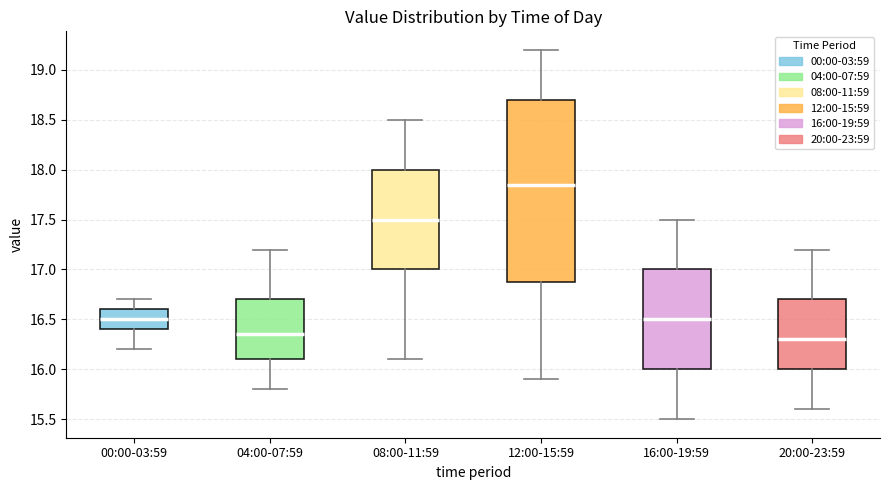

Where does the median line of the box for 08:00-11:59 sit on the y-axis? The values are not printed on the chart, so give them approximately, as read against the axis.

17.50